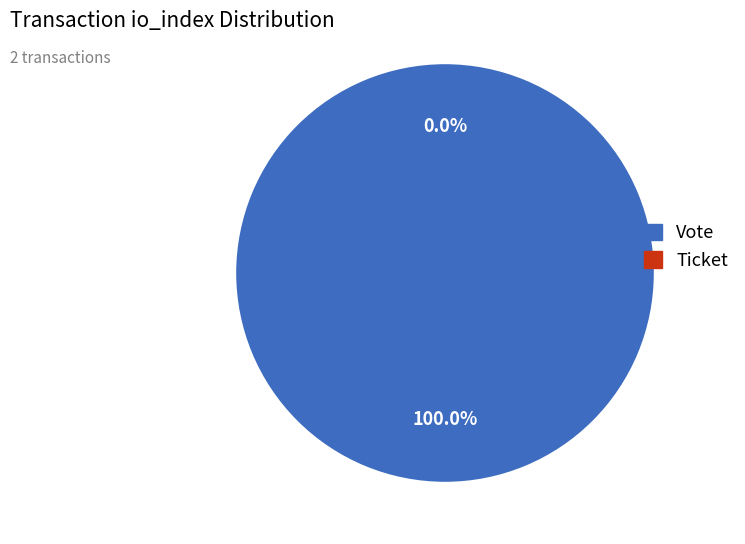

Which slice is the largest?

Vote (io_index=1)